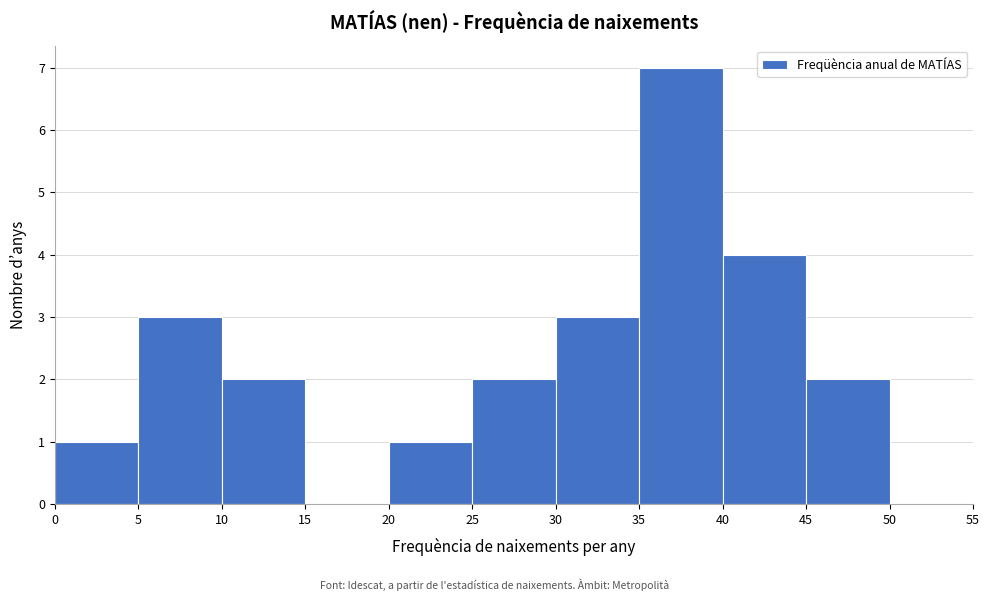

Which range on the x-axis has the tallest bar?

35 to 40